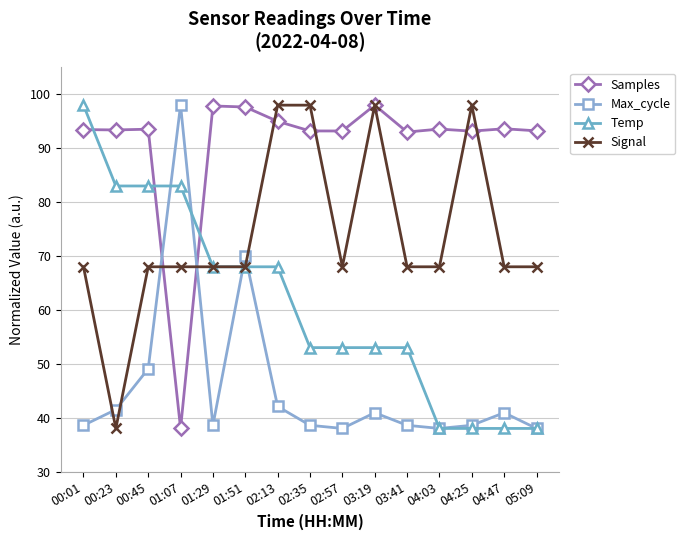

The Temp series shows 98.0 at 00:01. True or false?

True